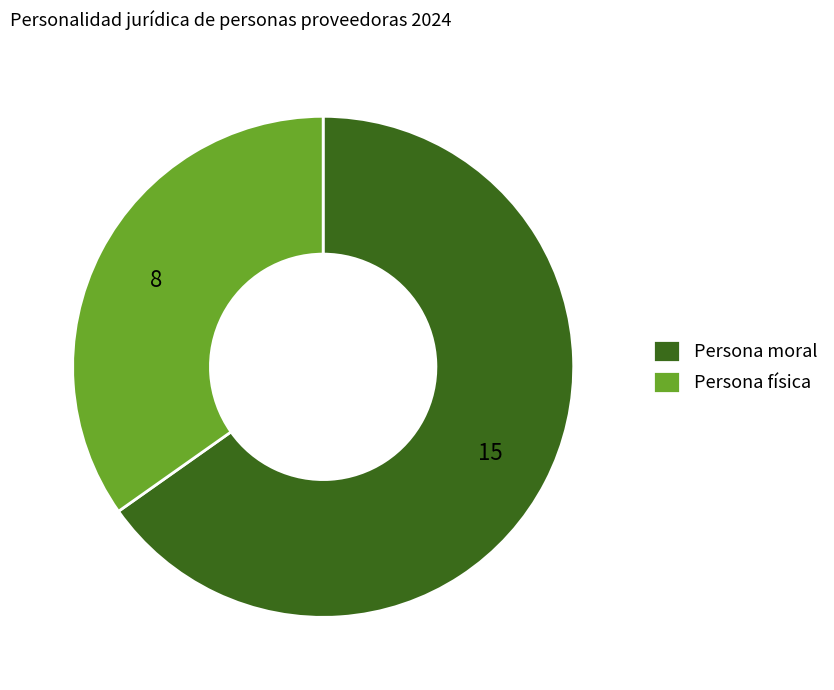

Rank the categories by value from highest to lowest.

Persona moral, Persona física